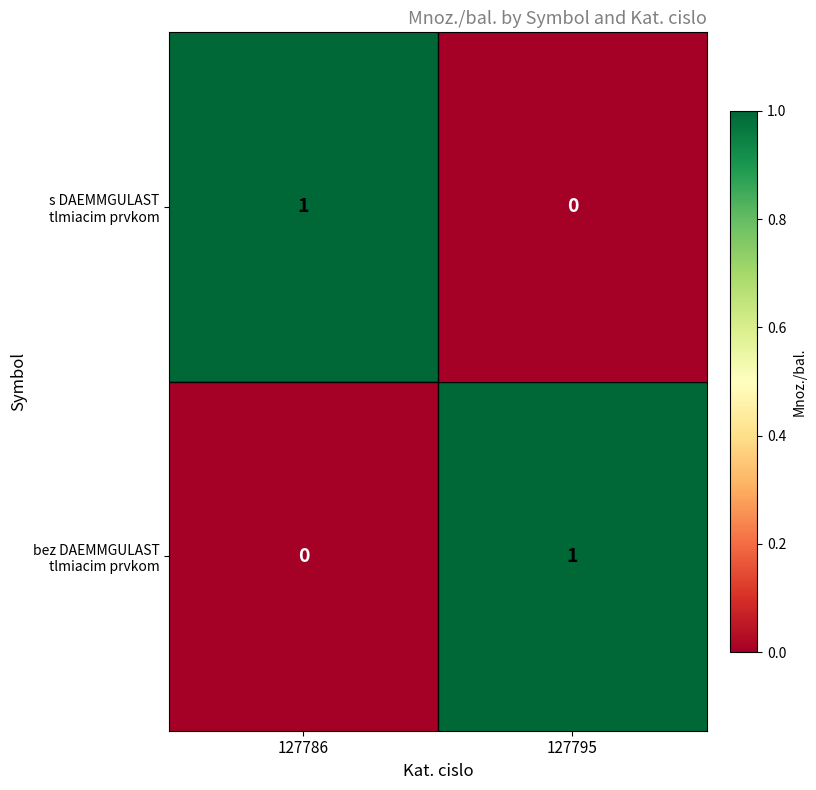

Rank the categories by bez DAEMMGULAST tlmiacim prvkom value from highest to lowest.

127795, 127786